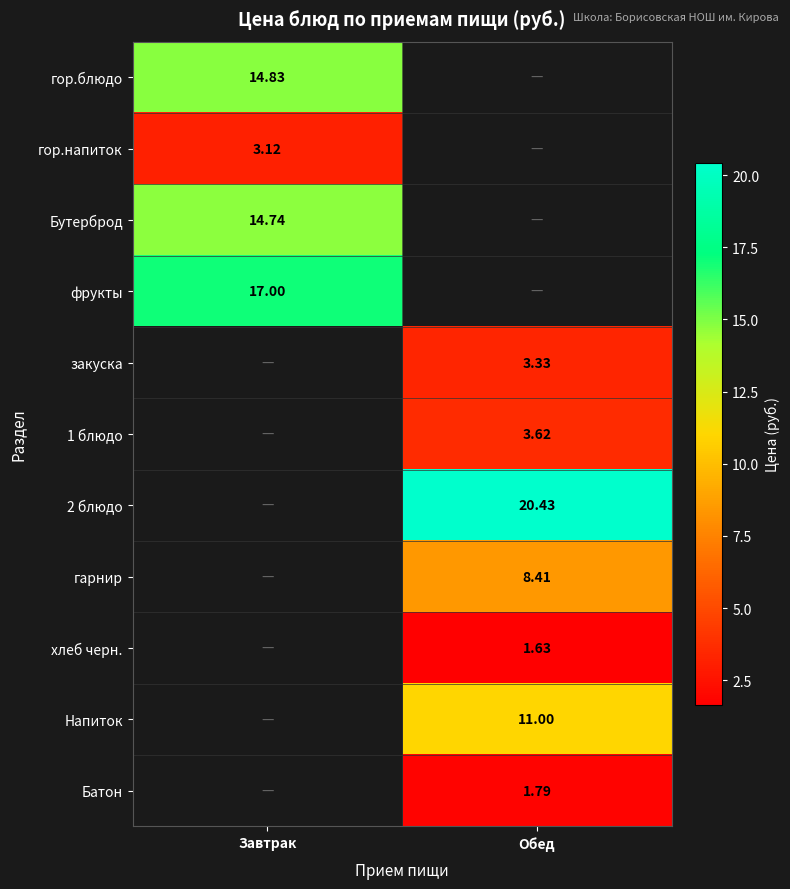

Between Завтрак and Обед, which is larger?

Обед